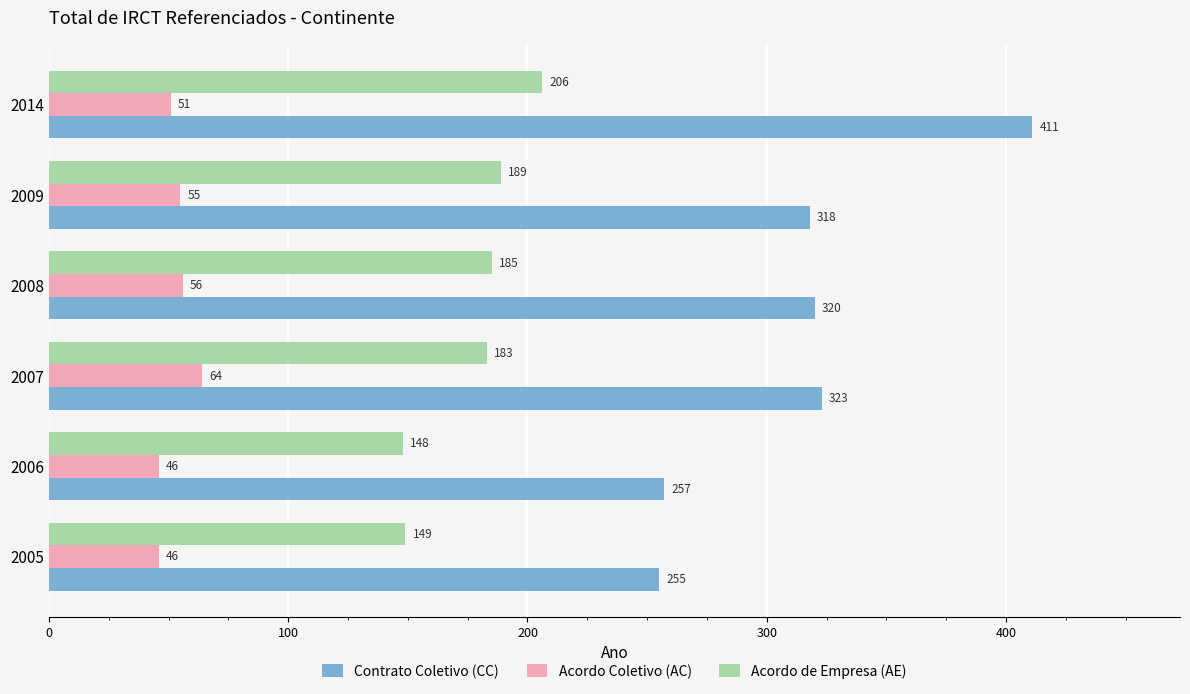

Which series changed the most between 2005 and 2009?

Contrato Coletivo (CC)